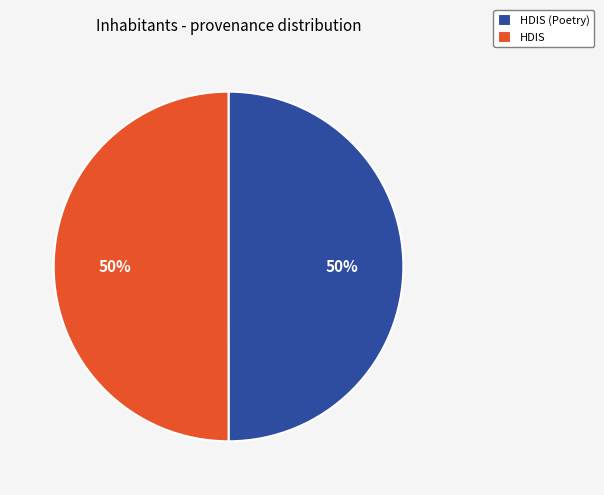

Count the number of slices in the pie.

2